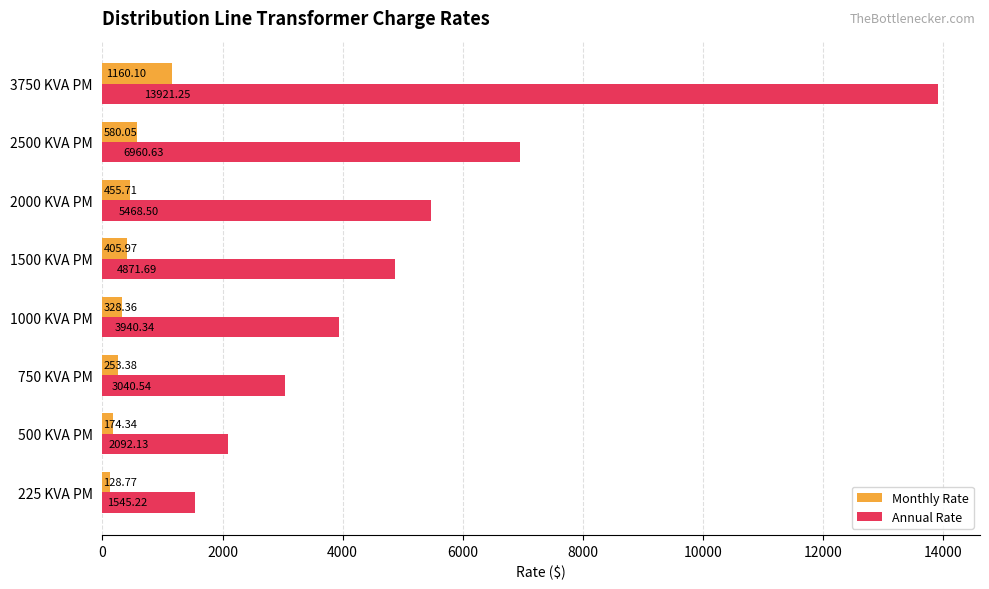

At which label is Monthly Rate closest to 644?

2500 KVA PM